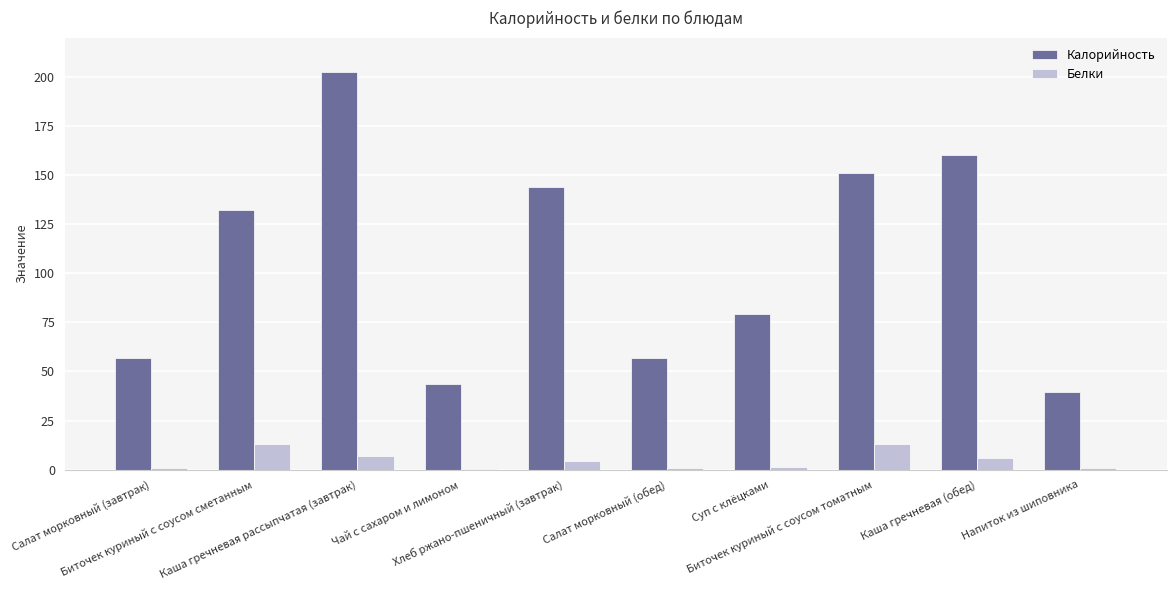

What is the sum of all Калорийность values?

1066.5